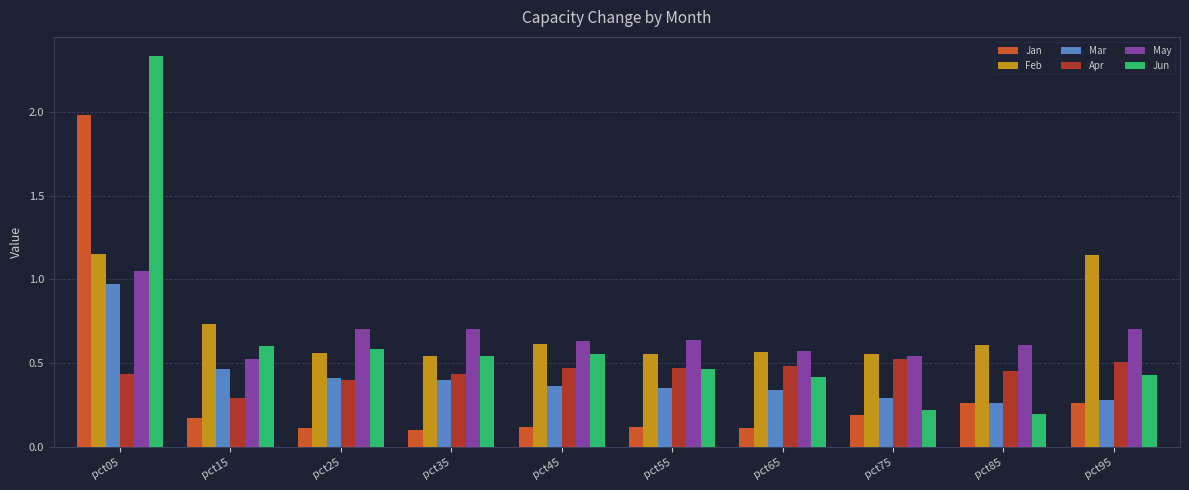

At which label does Mar reach its peak?

pct05